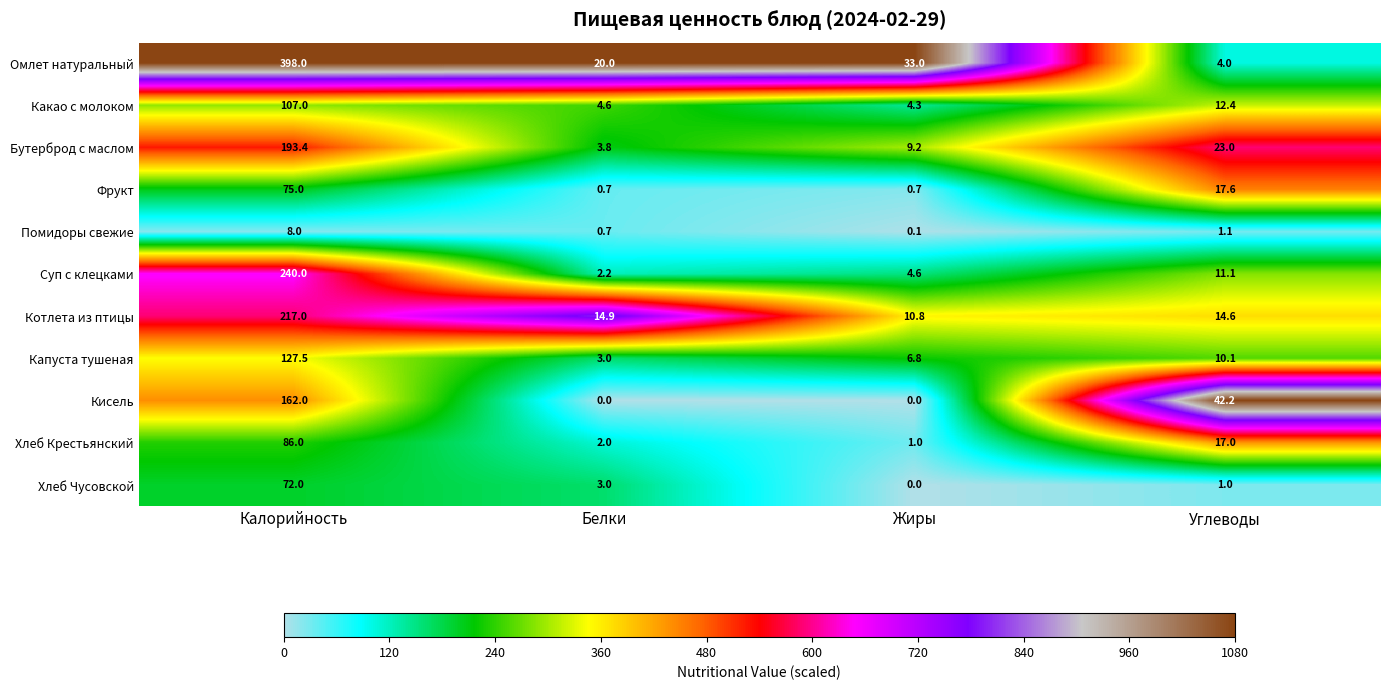

Which series has the widest spread of values?

Омлет натуральный